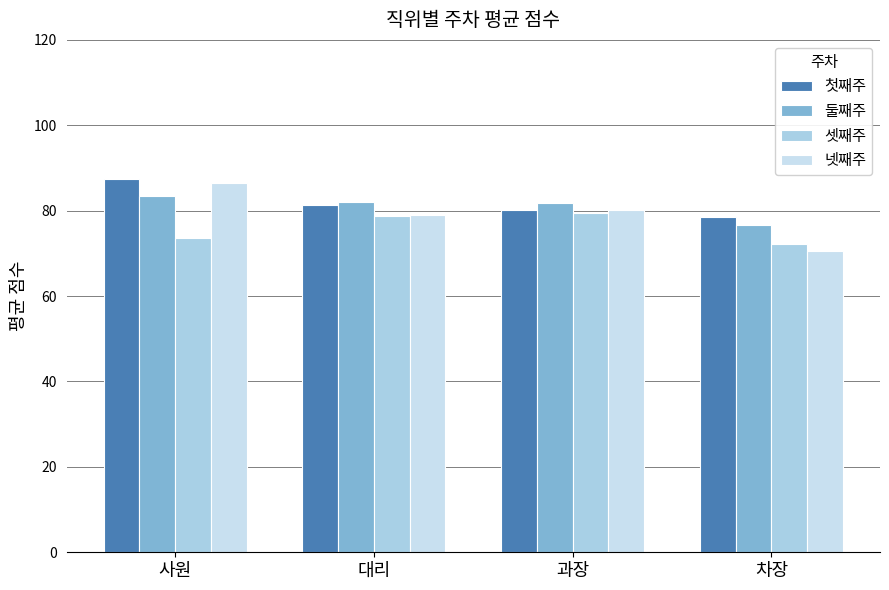

How many data points does each series have?

4